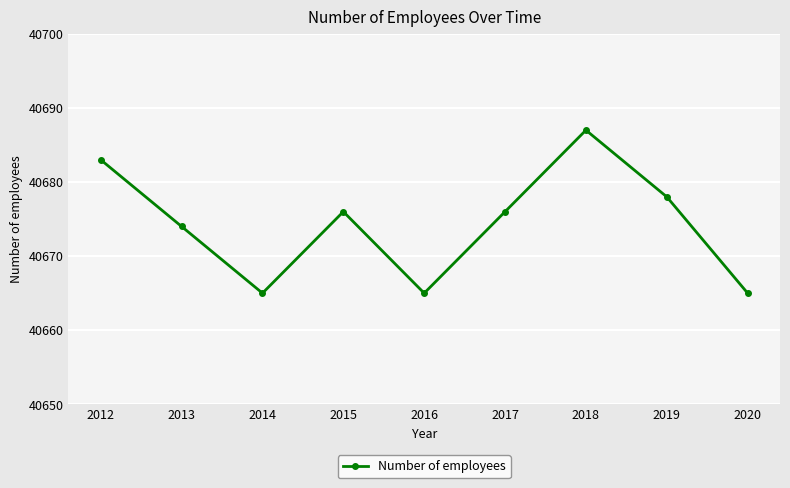

Reading left to right, extract all data points from this chart.

2012=40683	2013=40674	2014=40665	2015=40676	2016=40665	2017=40676	2018=40687	2019=40678	2020=40665